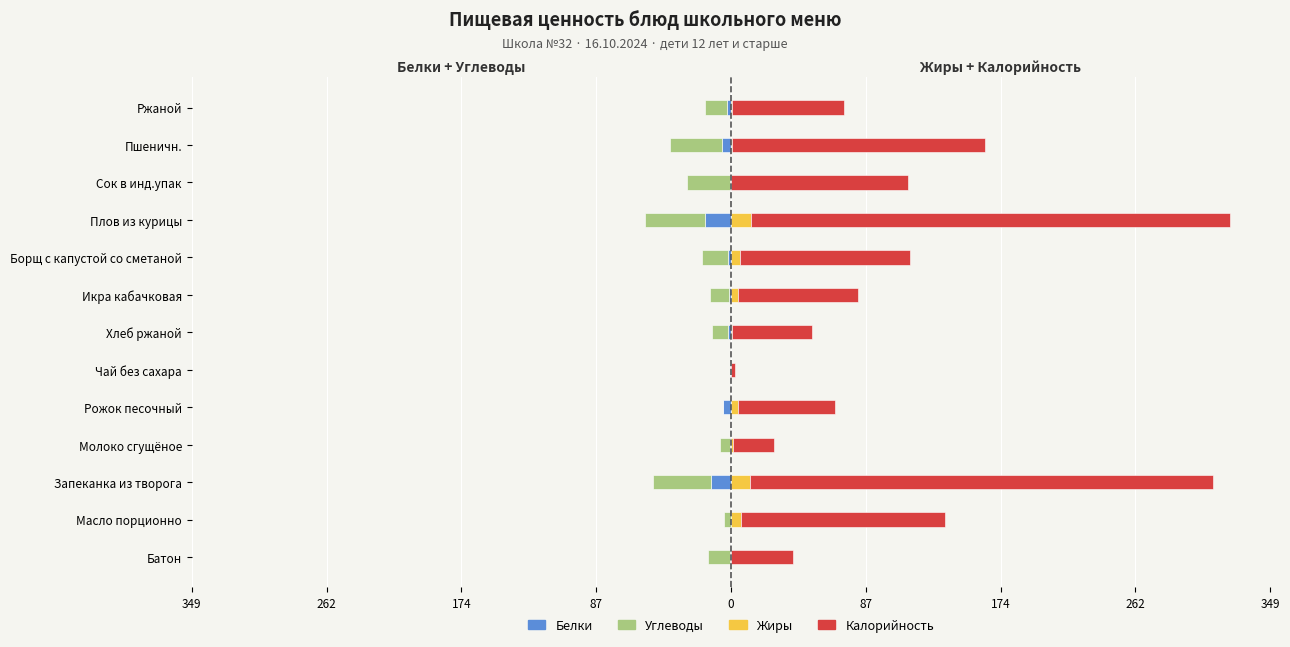

What is the average value of the Жиры series?

3.8